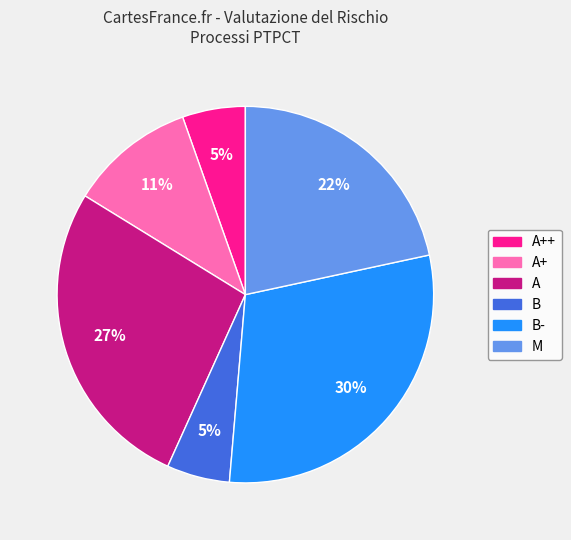

How many slices are in this pie chart?

6